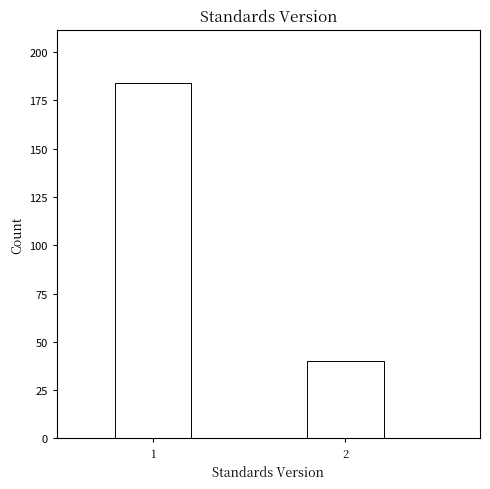

Reading left to right, list all the values displayed in this chart.

184	40